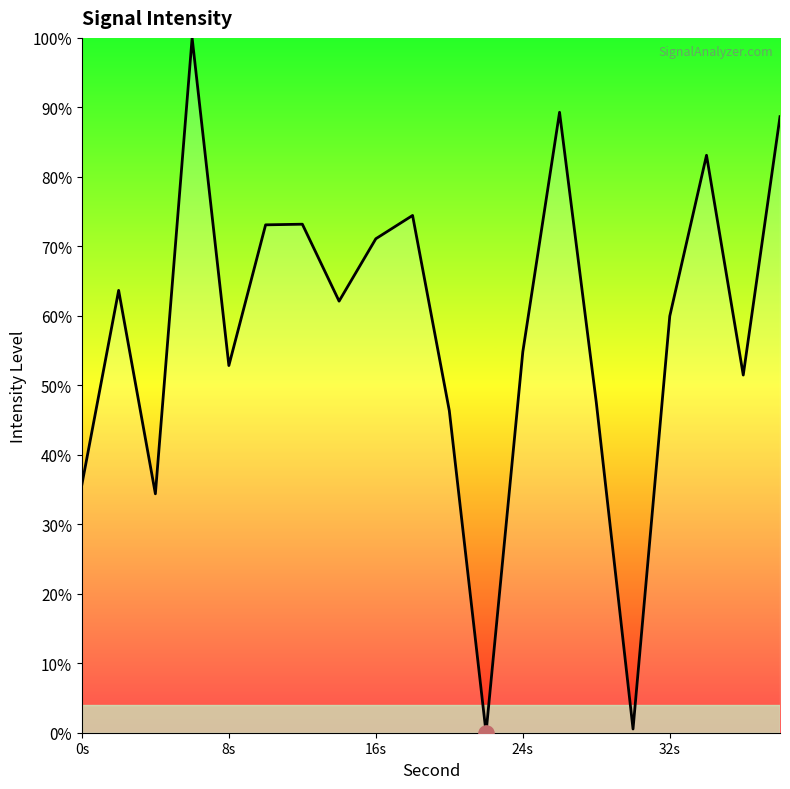

What is the maximum value shown in the chart?

100.0